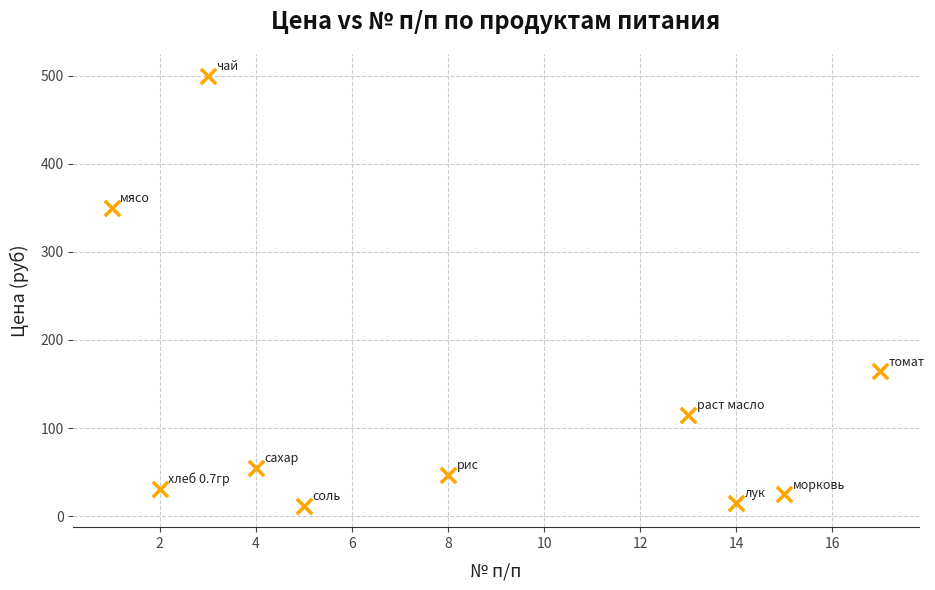

What is the average X value?

8.2